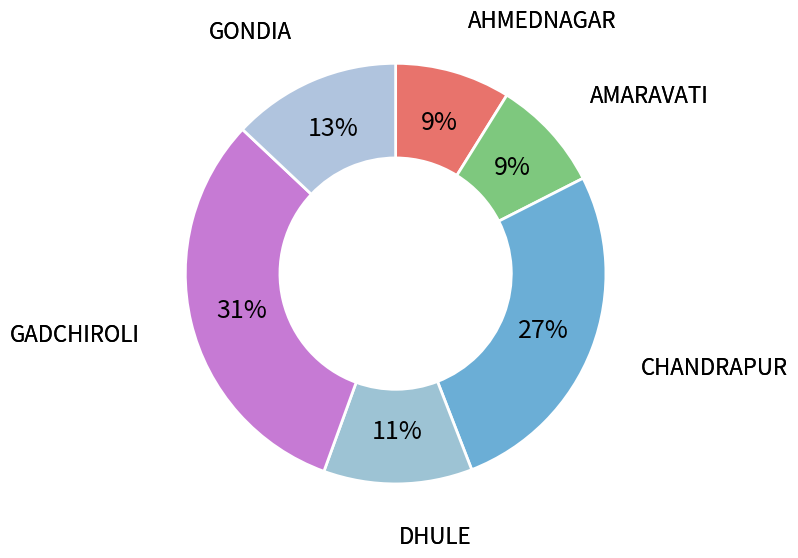

To the nearest percent, what is the combined percentage of AMARAVATI and GADCHIROLI?

40%